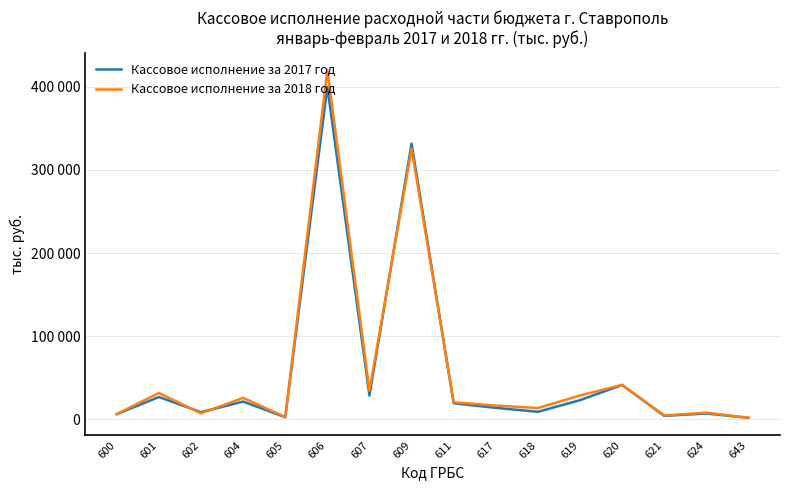

What are all the series names shown in the legend?

Кассовое исполнение за 2017 год, Кассовое исполнение за 2018 год